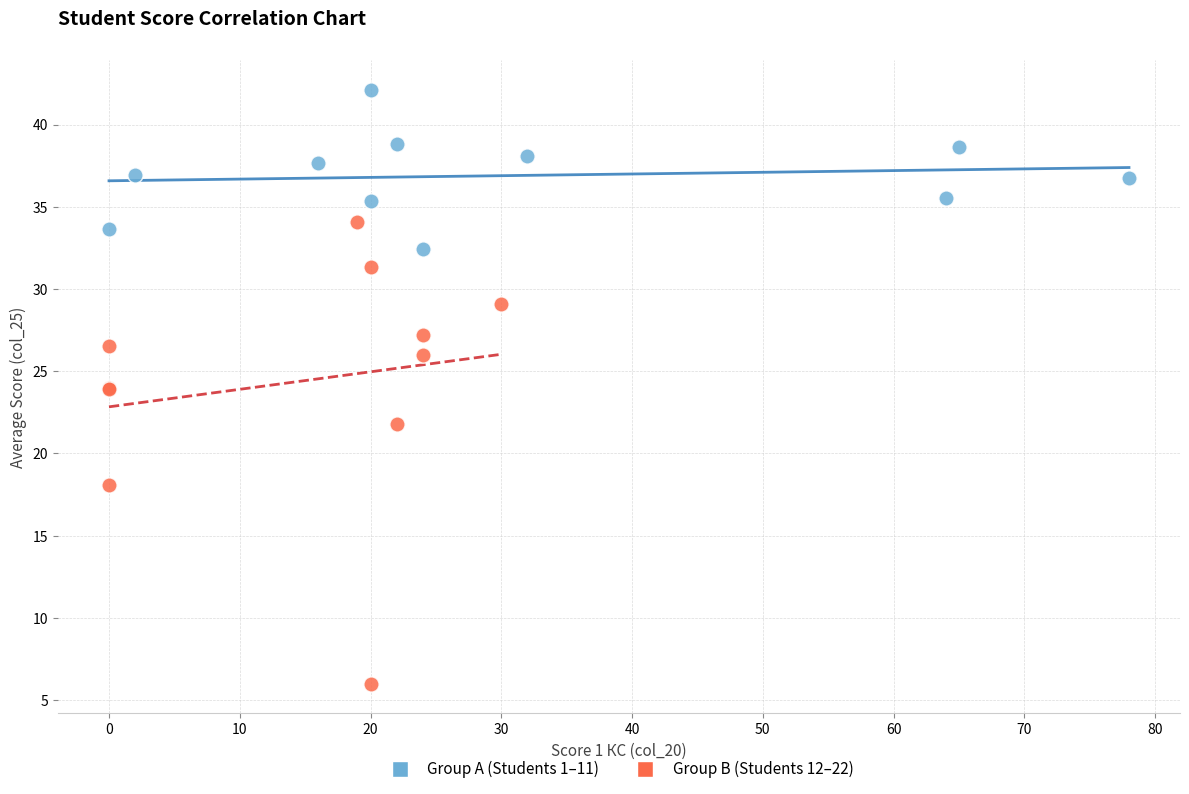

Which series has the widest spread of Y values?

Group B (Students 12–22)